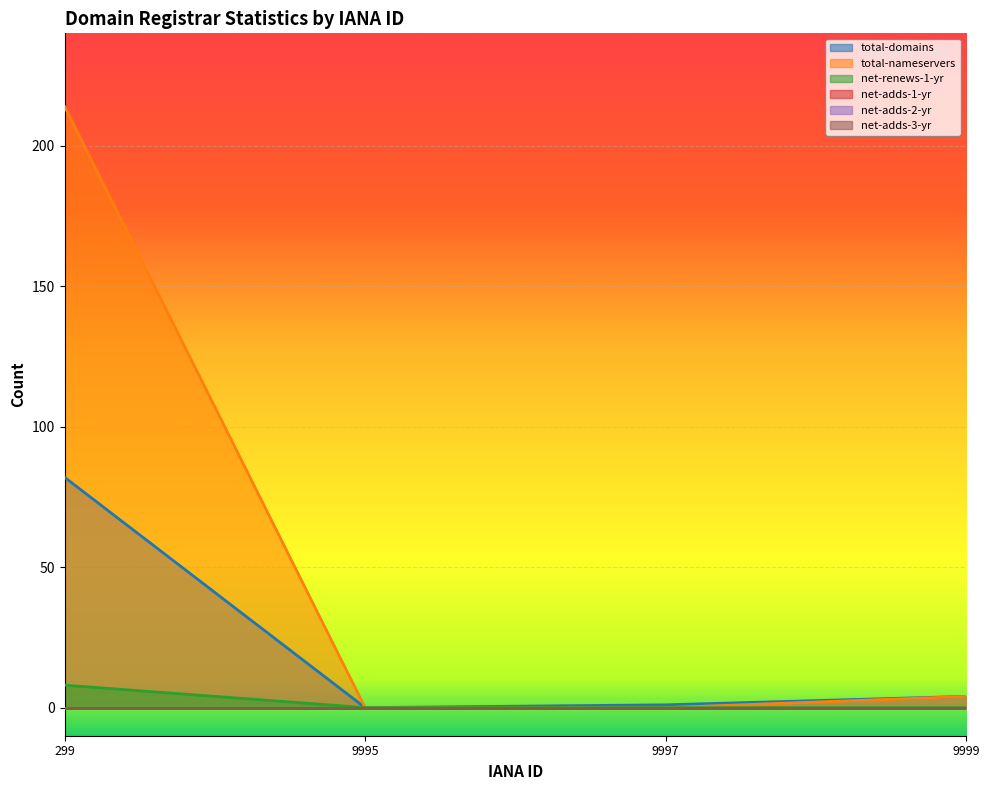

How many data points does each series have?

4